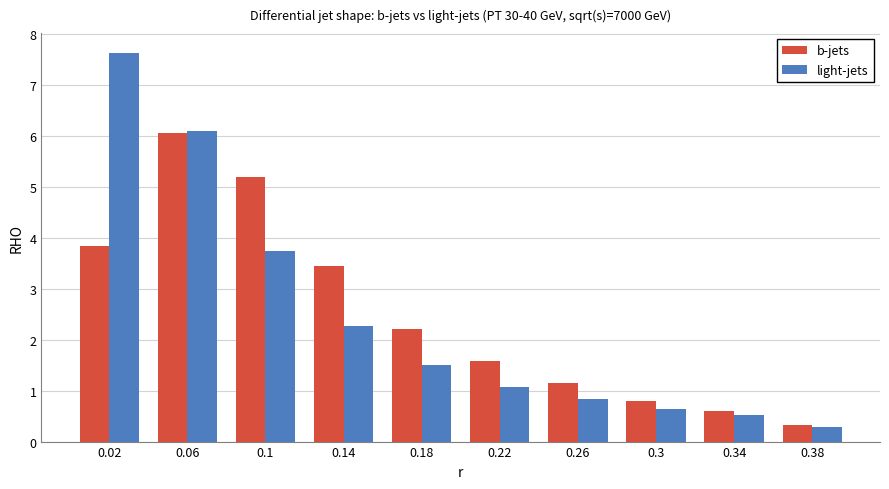

What is the label of the 5th bar from the left?

0.18